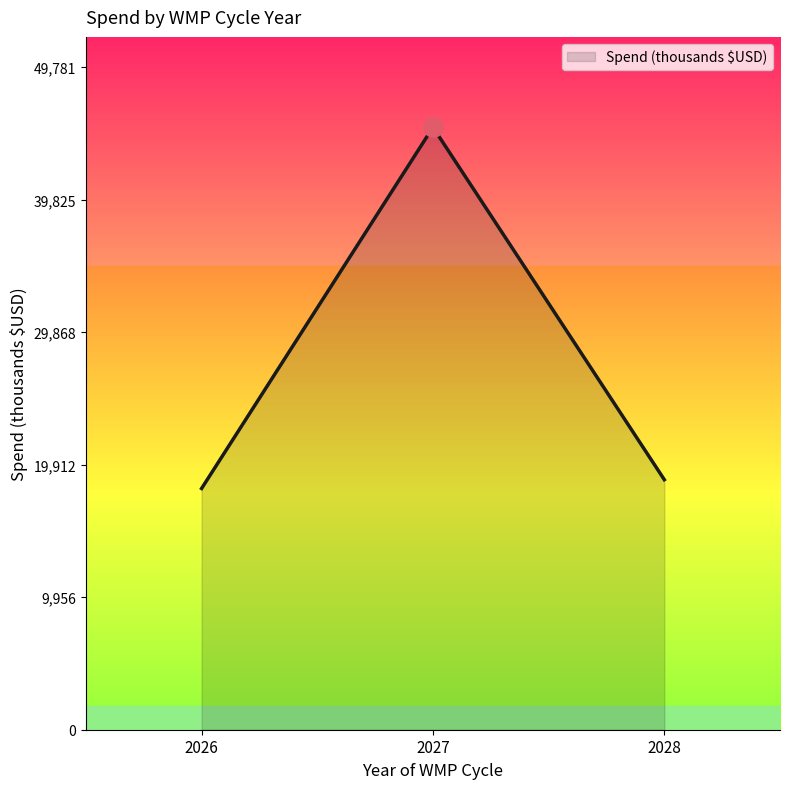

Reading right to left, transcribe all the data shown in this chart.

18782.4	45256.0	18122.2